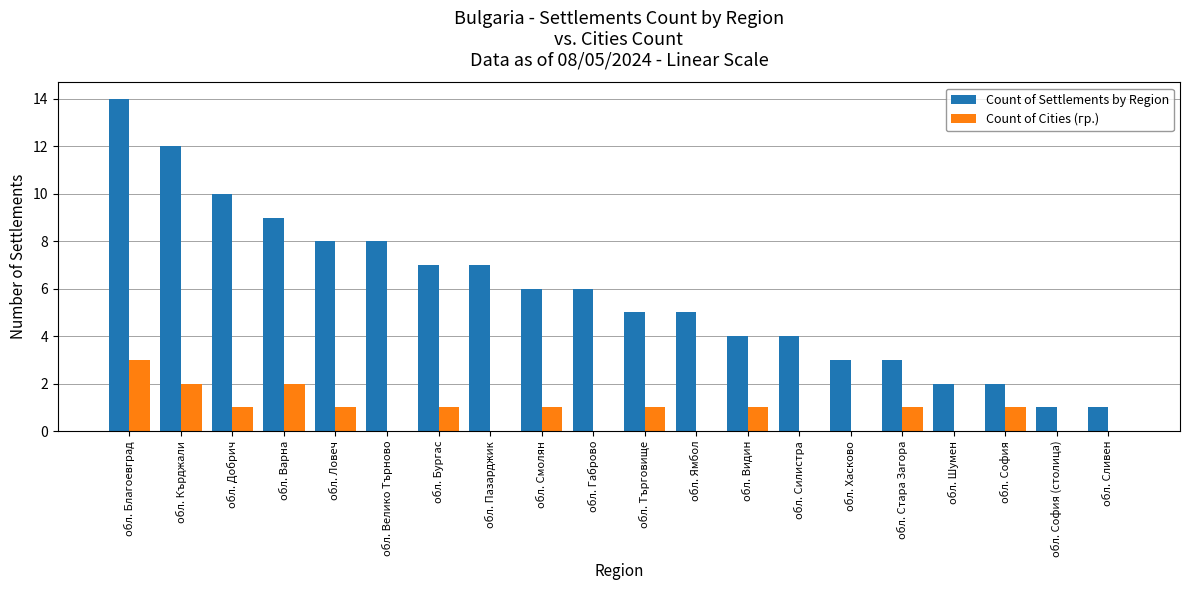

What are all the series names shown in the legend?

Count of Settlements by Region, Count of Cities (гр.)